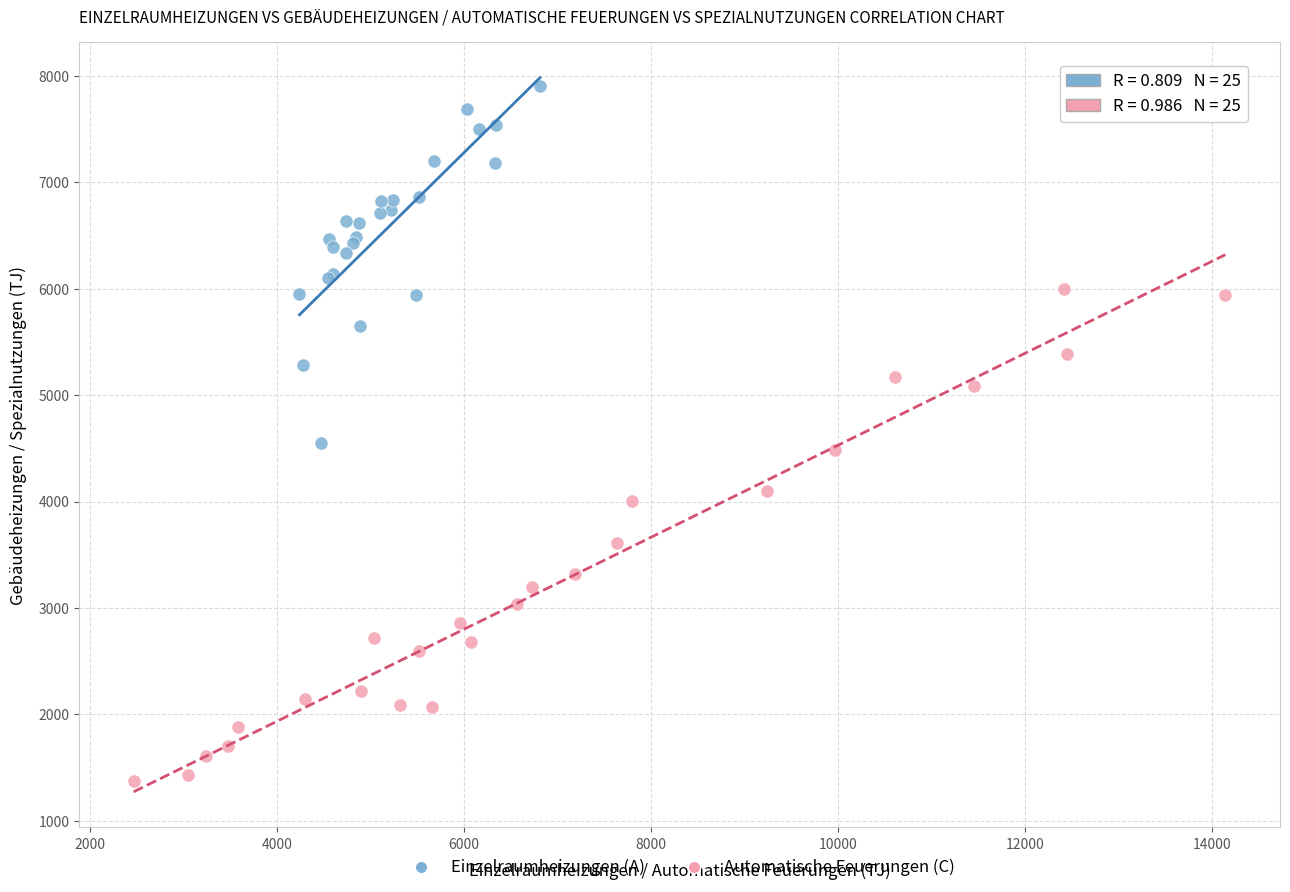

Which series contains the highest Y value?

Einzelraumheizungen (A)